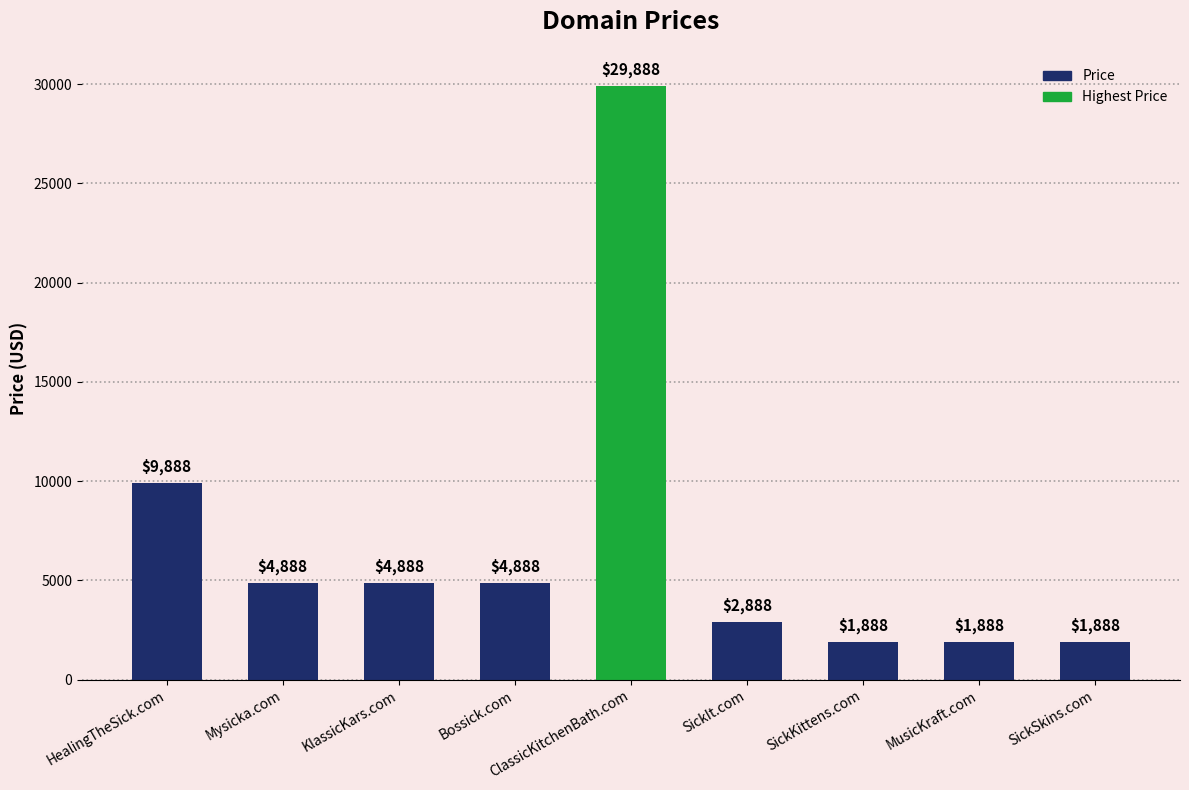

At which label does the data first exceed 4888?

HealingTheSick.com